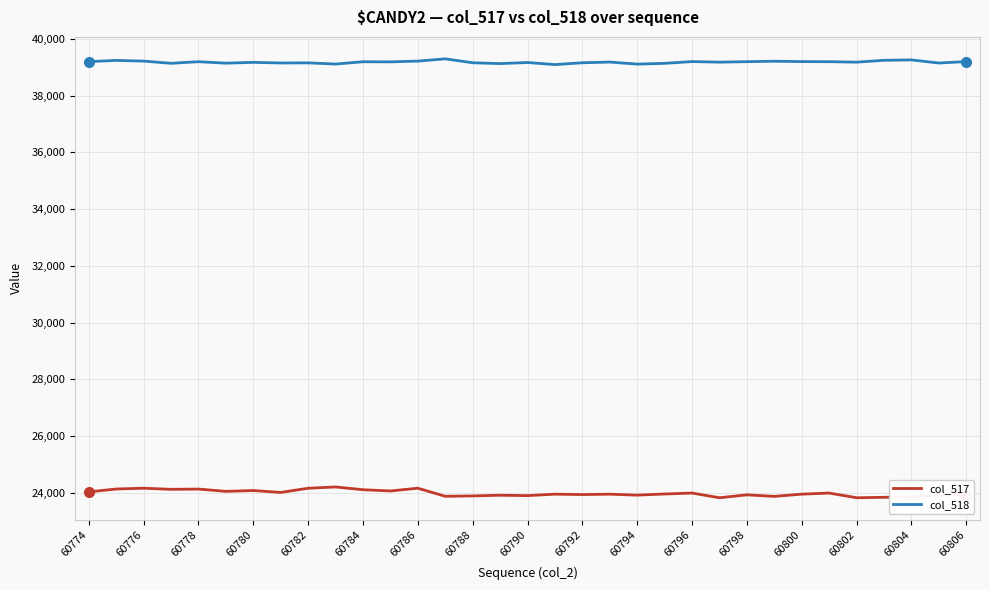

List the series in order of their overall mean, lowest first.

col_517, col_518